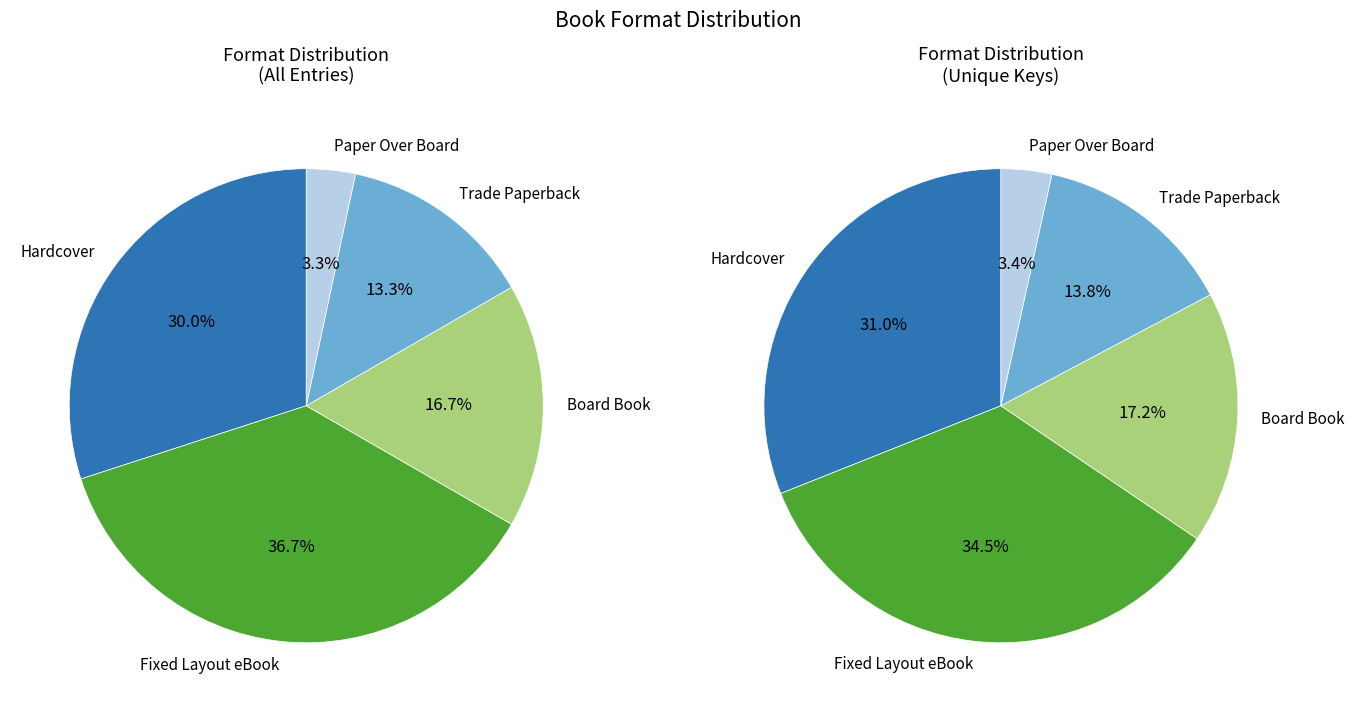

What is the ratio of the value at Trade Paperback to the value at Board Book?

0.8